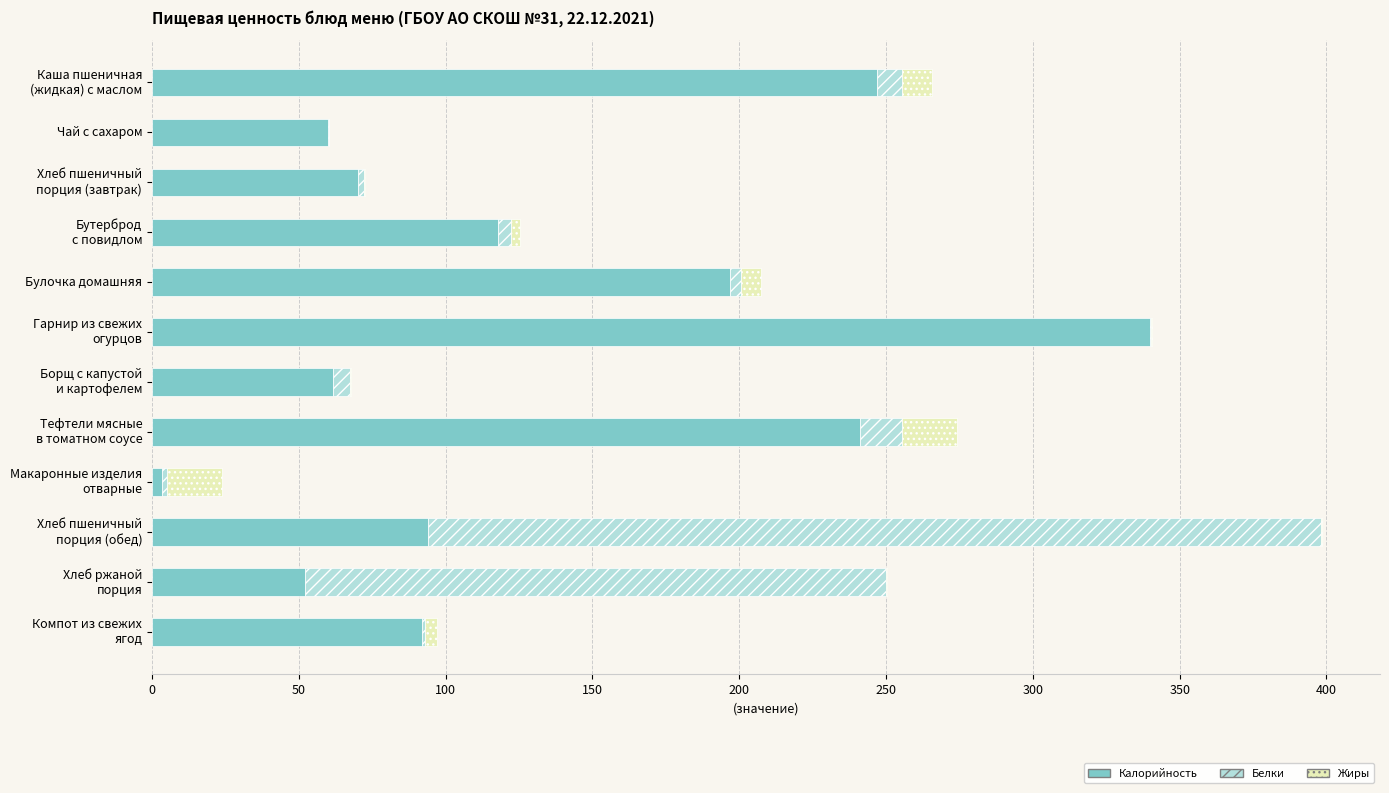

Where is Калорийность nearest to the value 171?

Булочка домашняя